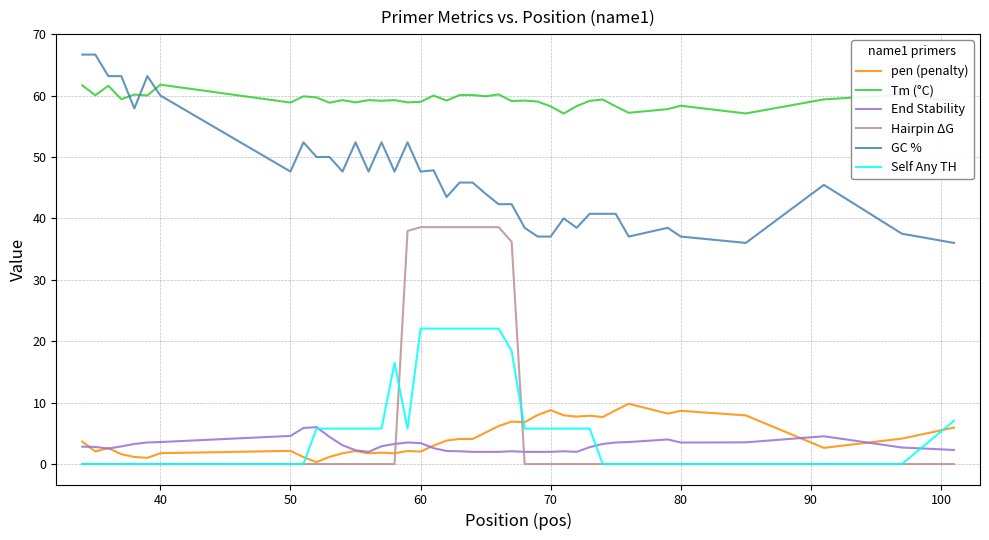

How many lines are shown in the chart?

6